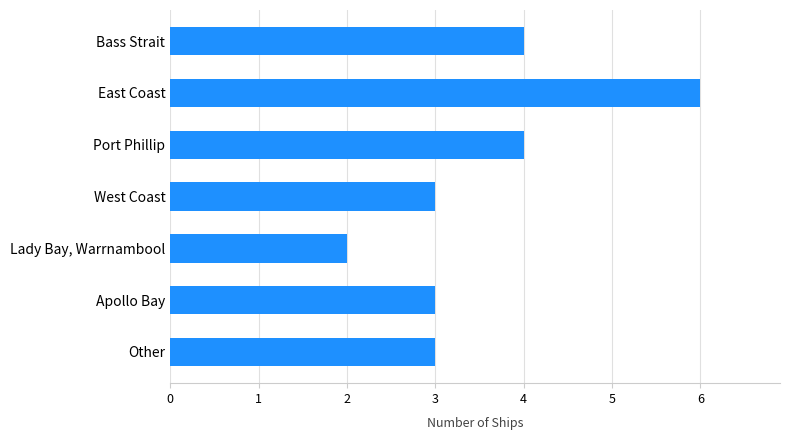

What is the approximate value at East Coast?

6